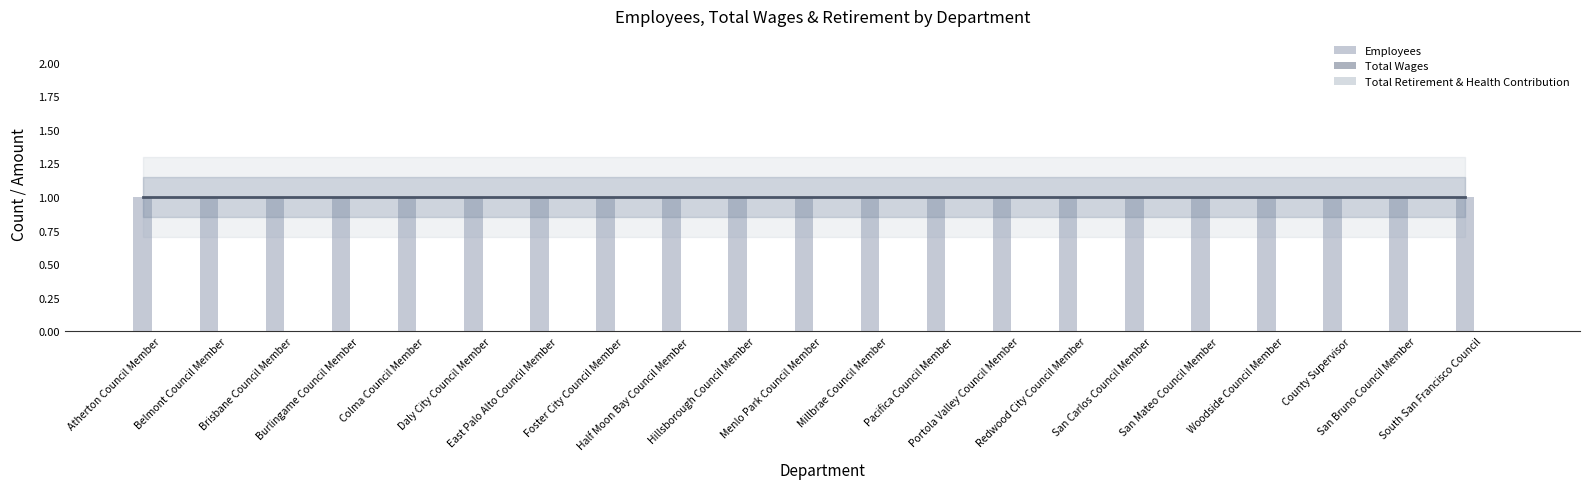

At which category is the sum across all series the highest?

Atherton Council Member